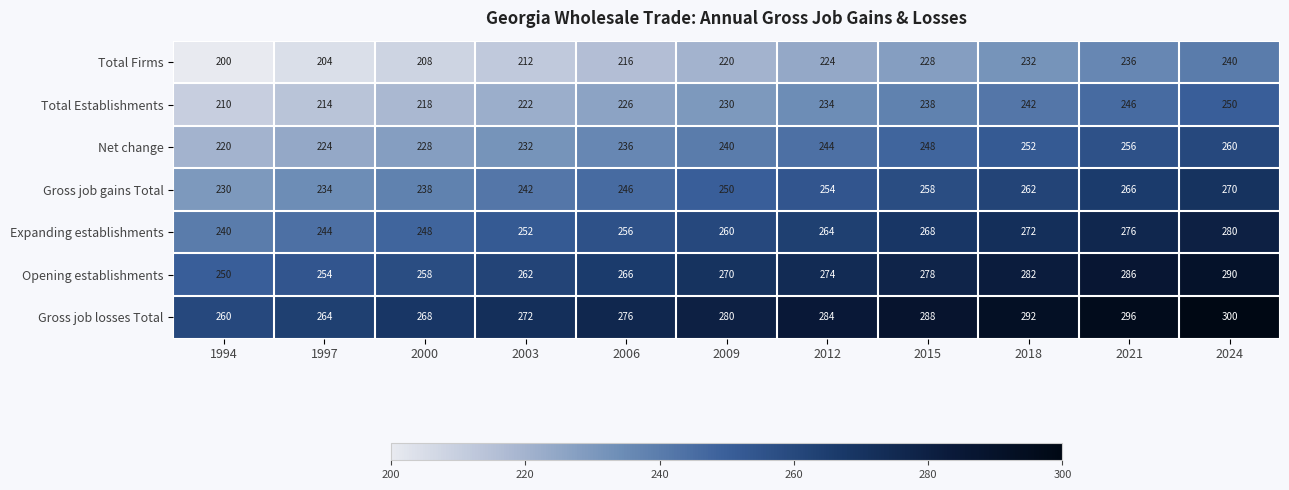

How many data points in Net change are less than 240?

5